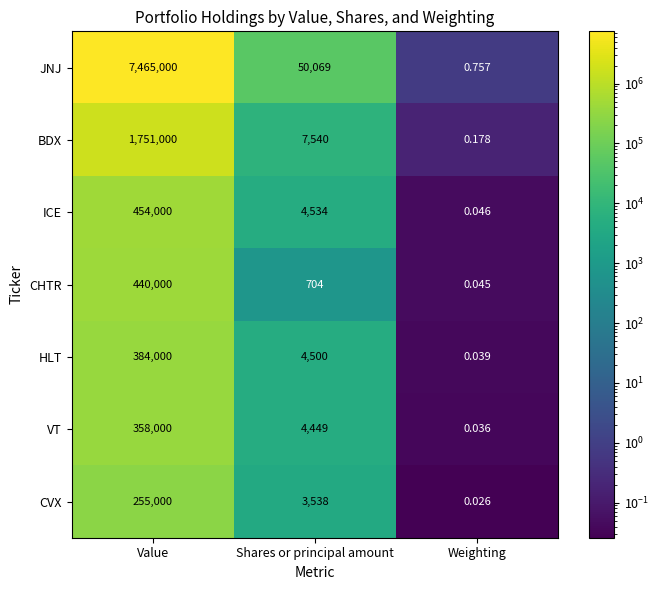

List the labels in order of VT value, largest first.

Value, Shares or principal amount, Weighting